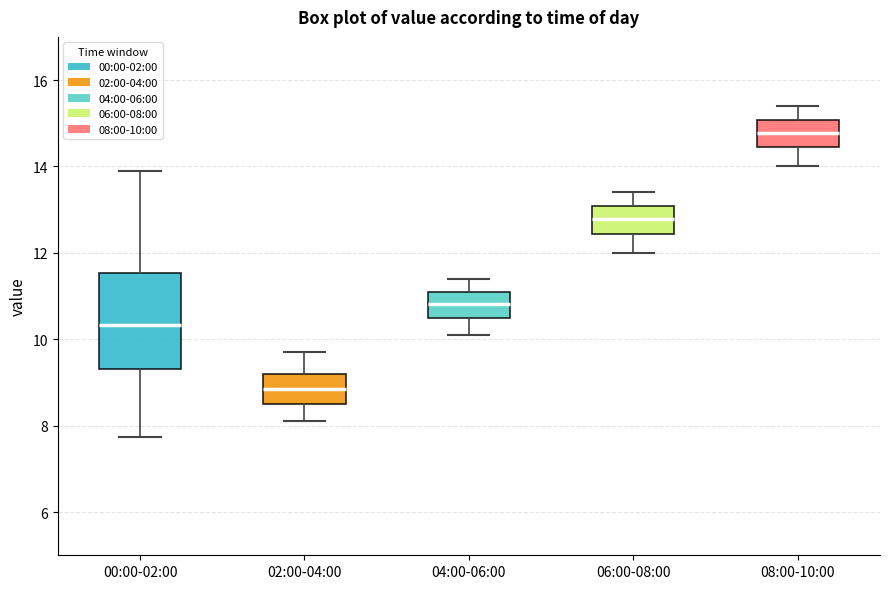

Reading left to right, transcribe this box plot: for each box, give where its median line is, the range the box spans, and where its two whiskers end, as read against the y-axis. The values are not printed on the chart, so give them approximately, as read against the axis.

00:00-02:00: median 10.4, box 9.4 to 11.6, whiskers 7.8 to 14.0
02:00-04:00: median 8.8, box 8.6 to 9.2, whiskers 8.2 to 9.8
04:00-06:00: median 10.8, box 10.4 to 11.0, whiskers 10.2 to 11.4
06:00-08:00: median 12.8, box 12.4 to 13.0, whiskers 12.0 to 13.4
08:00-10:00: median 14.8, box 14.4 to 15.0, whiskers 14.0 to 15.4